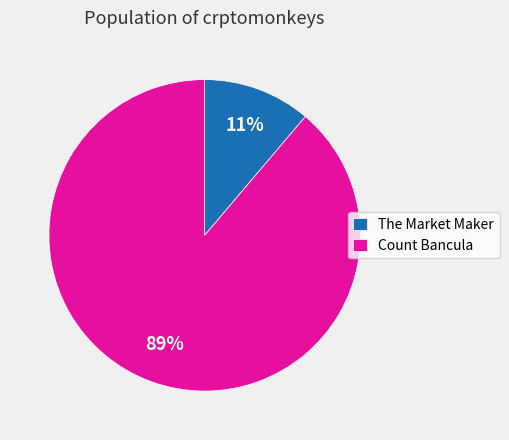

To the nearest percent, what is the combined percentage of Count Bancula and The Market Maker?

100%